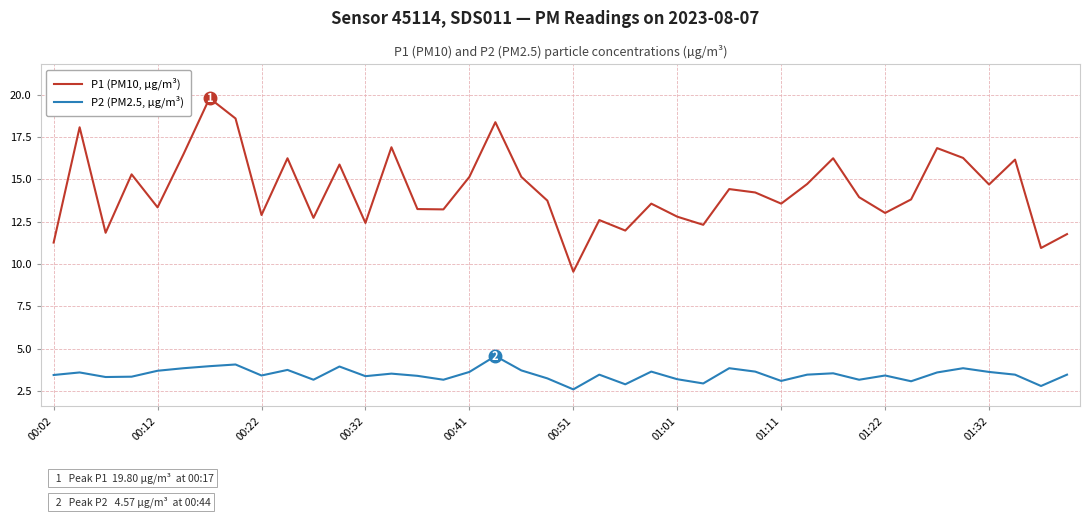

What are all the series names shown in the legend?

P1 (PM10, µg/m³), P2 (PM2.5, µg/m³)